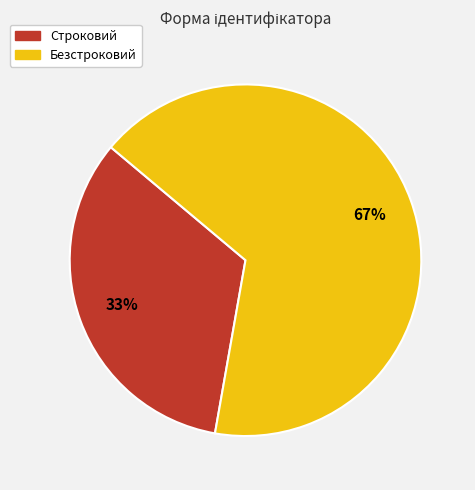

Is there any slice that represents more than half of the pie?

Yes